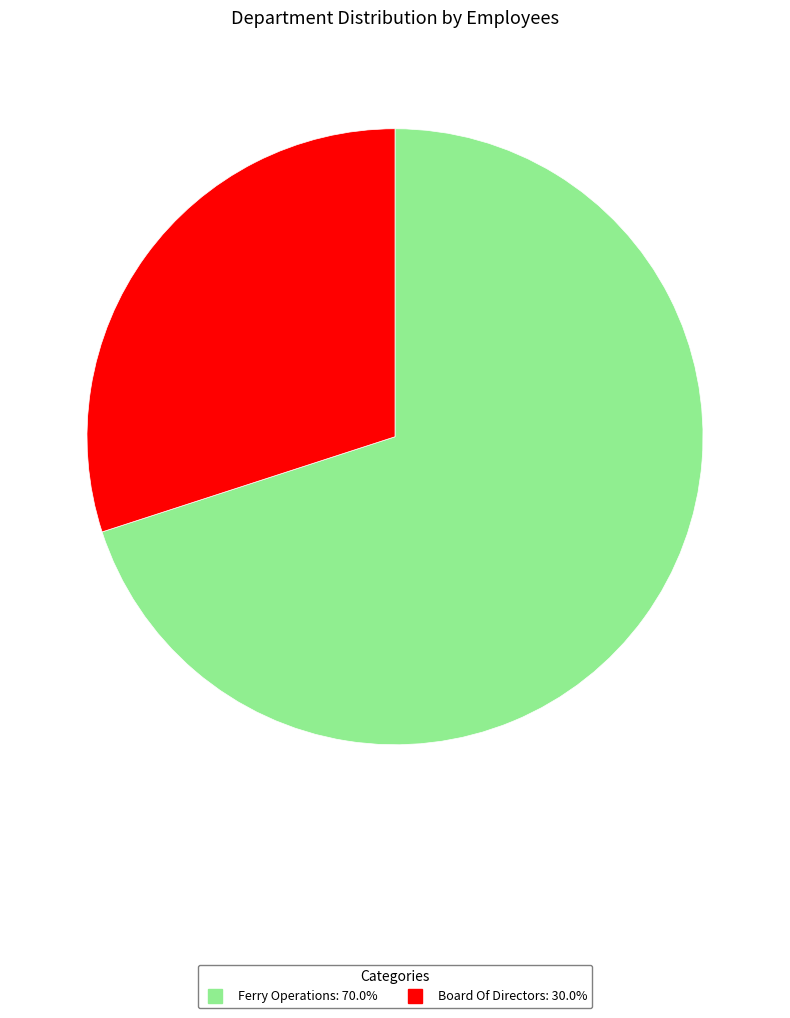

Which category has the smallest portion of the pie?

Board Of Directors